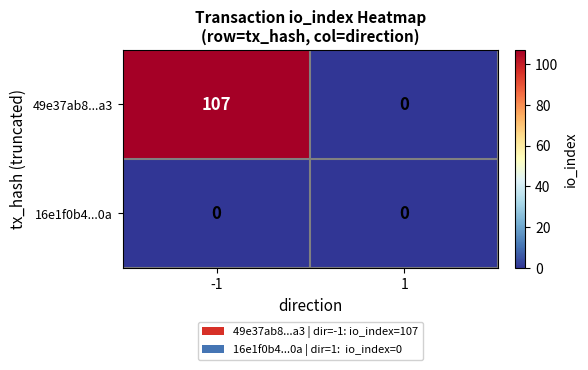

Reading left to right, list all the values displayed in this chart.

49e37ab8...a3: -1=107	1=0
16e1f0b4...0a: -1=0	1=0